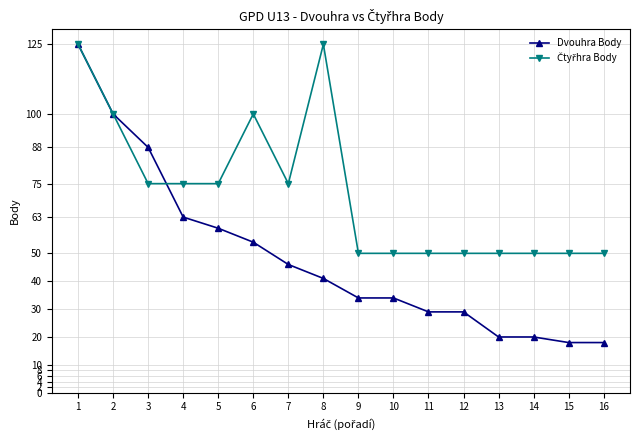

What is the sum of all Dvouhra Body values?

778